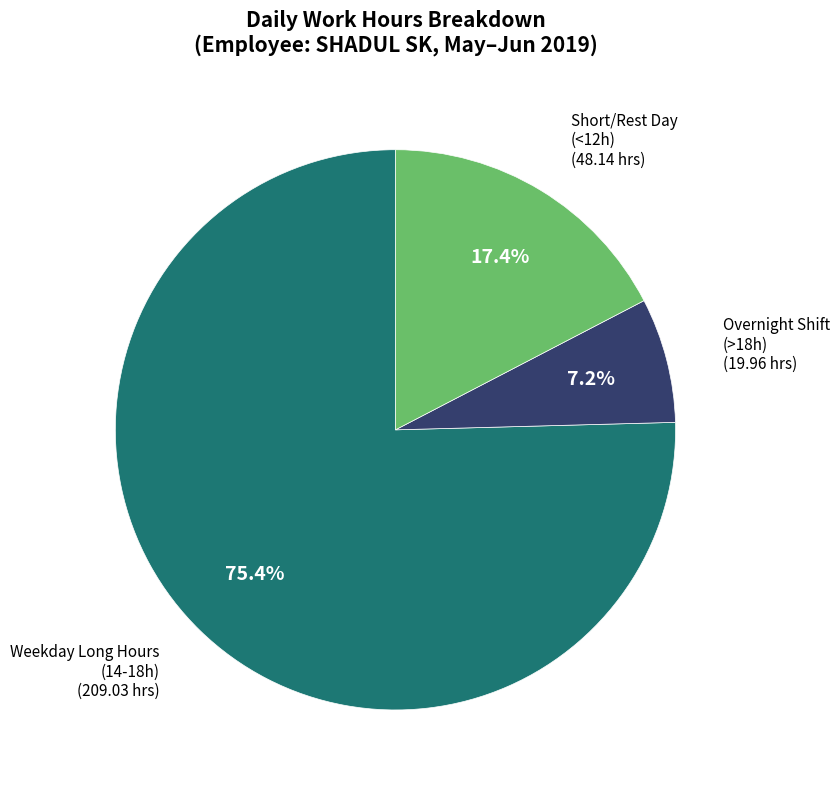

Is there any slice that represents more than half of the pie?

Yes